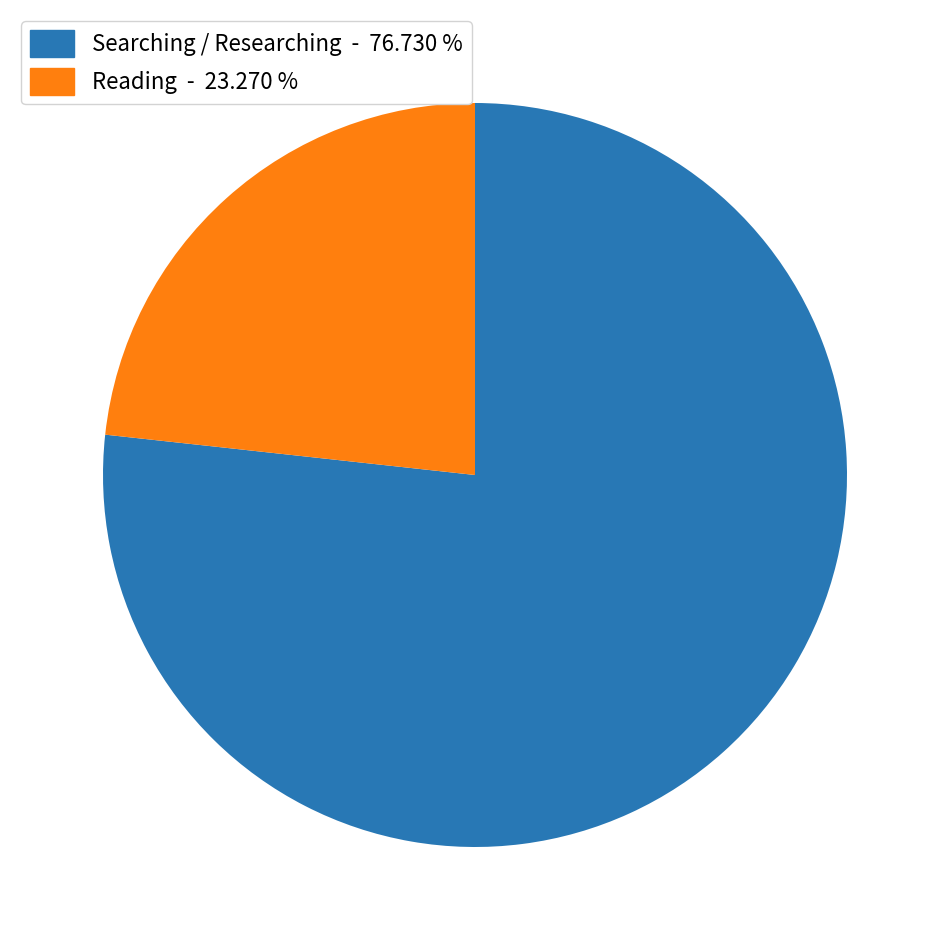

Combined, do Searching / Researching - 76.730 % and Reading - 23.270 % account for over 50%?

Yes